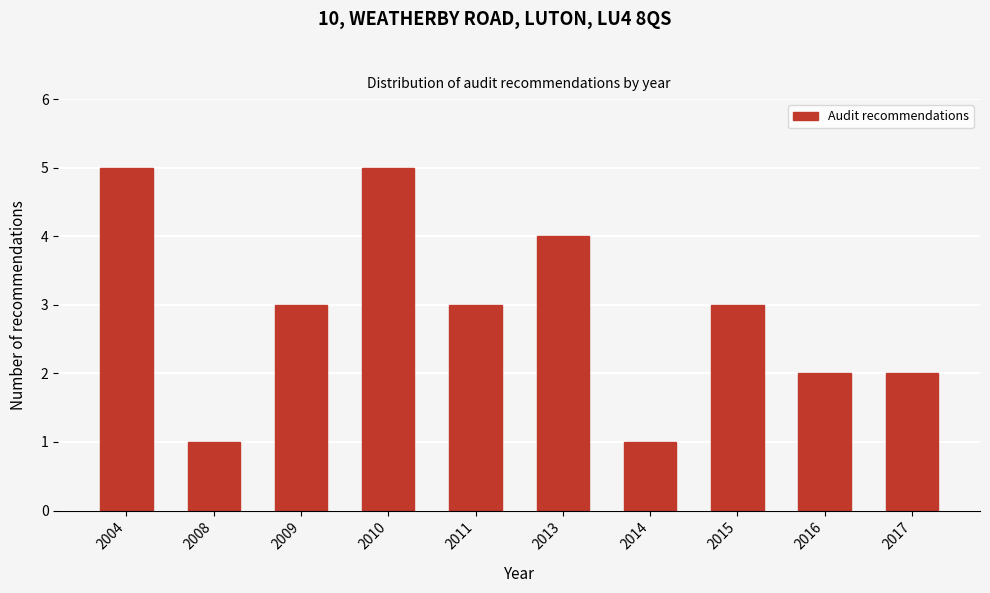

Reading left to right, transcribe all the data shown in this chart.

5	1	3	5	3	4	1	3	2	2